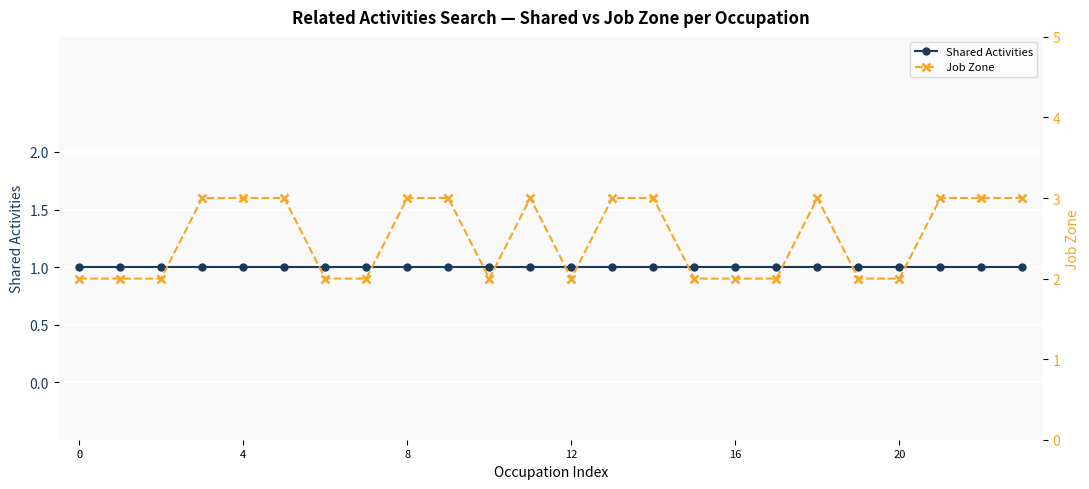

Is the value of Job Zone at 8 greater than the value of Shared Activities at 19?

Yes